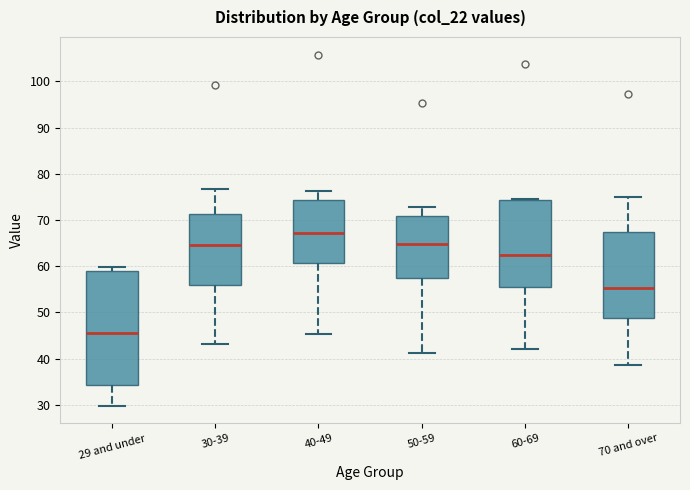

Which box is the tallest, from its lower edge to its upper edge?

29 and under